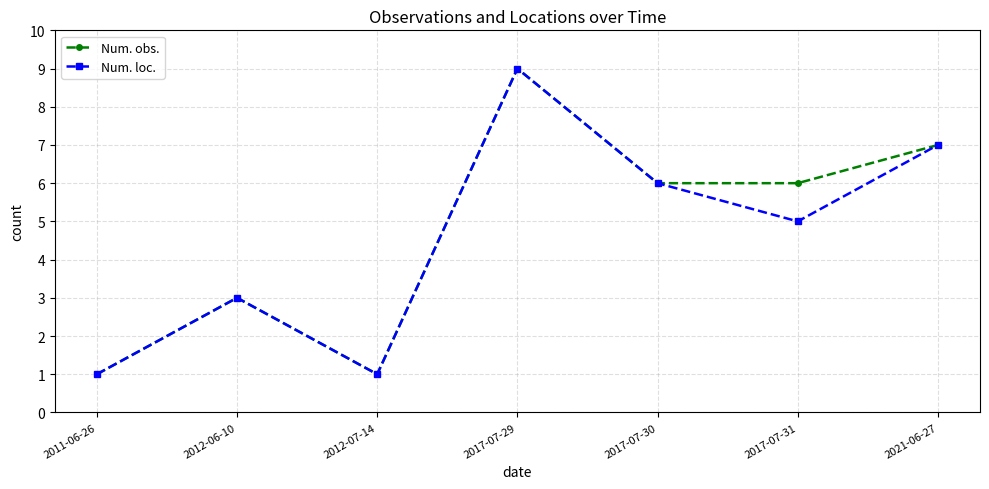

What is the difference between the Num. loc. values at 2017-07-31 and 2017-07-29?

4